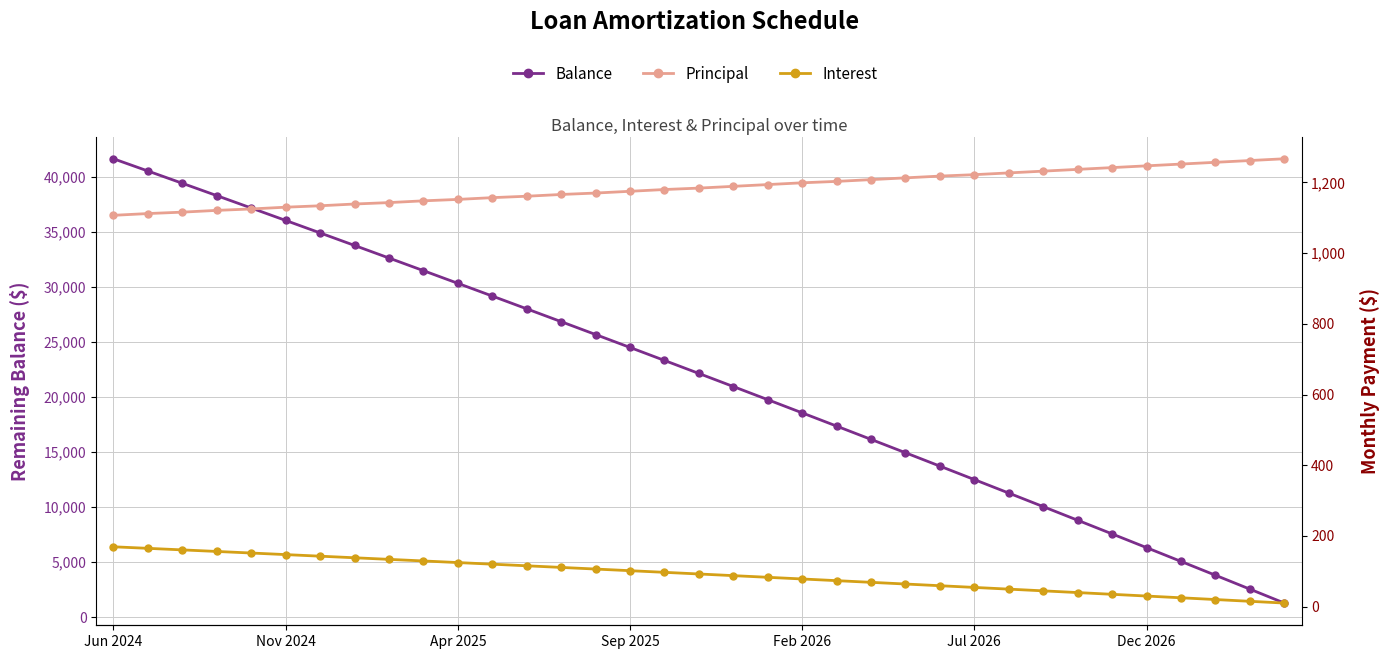

What is the maximum value for Interest?

169.2